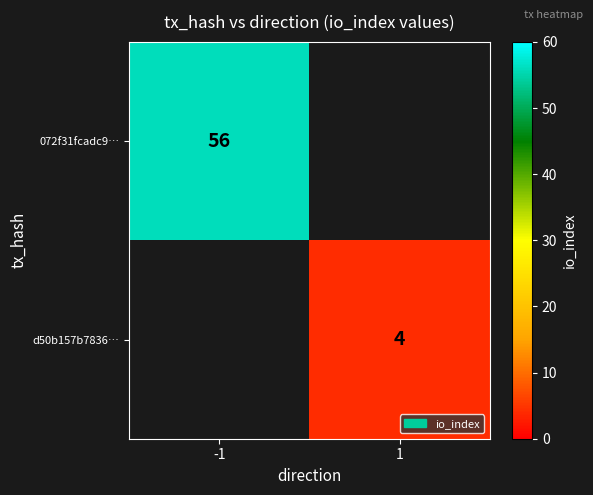

The 072f31fcadc9… series shows 56 at -1. True or false?

True